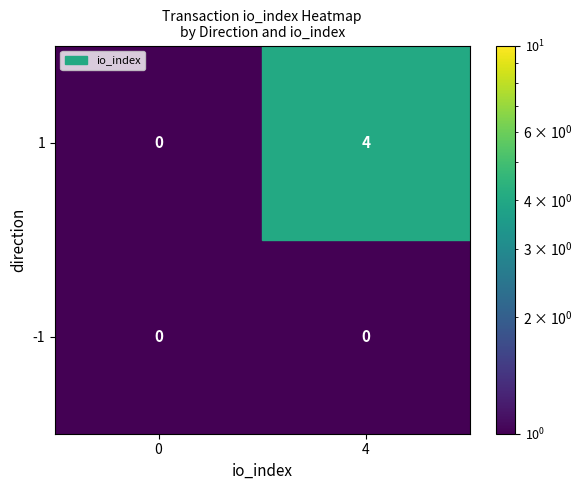

True or false: -1 has a value of 0 at 0.

True